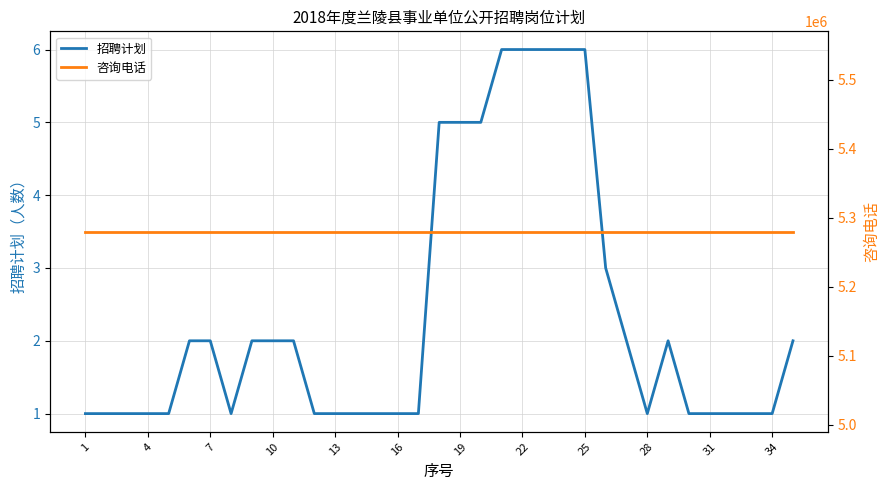

Reading left to right, what are all the values shown in this chart?

招聘计划: 1	1	1	1	1	2	2	1	2	2	2	1	1	1	1	1	1	5	5	5	6	6	6	6	6	3	2	1	2	1	1	1	1	1	2
咨询电话: 5280021	5280021	5280021	5280021	5280021	5280021	5280021	5280021	5280021	5280021	5280021	5280021	5280021	5280021	5280021	5280021	5280021	5280021	5280021	5280021	5280021	5280021	5280021	5280021	5280021	5280021	5280021	5280021	5280021	5280021	5280021	5280021	5280021	5280021	5280021